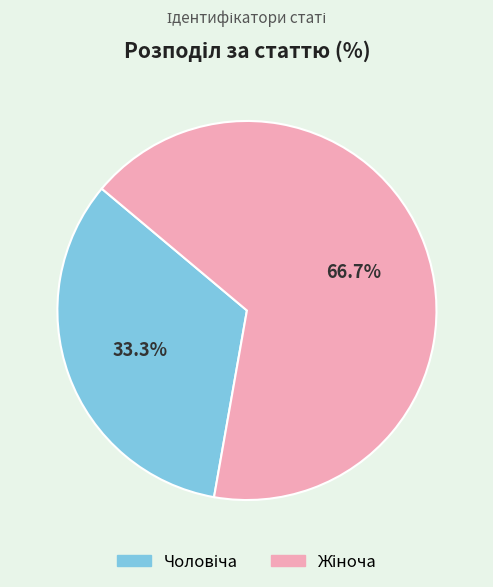

Is there a majority slice in this chart?

Yes